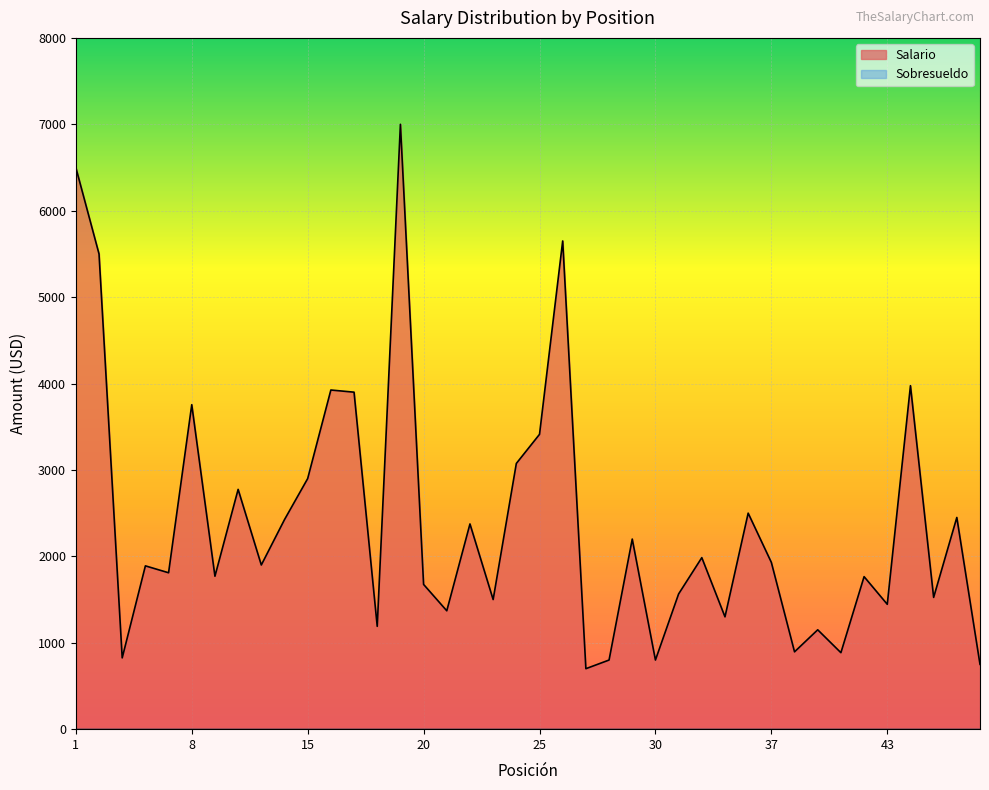

How many interior local valleys (lower than both neighbors) does the data have?

14